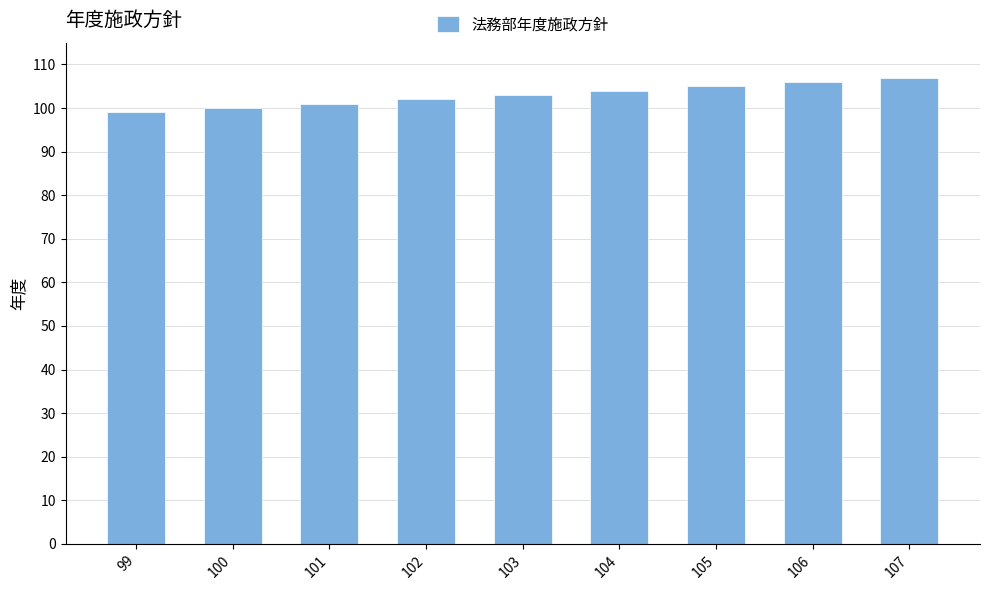

Which label corresponds to the smallest value in the chart?

99